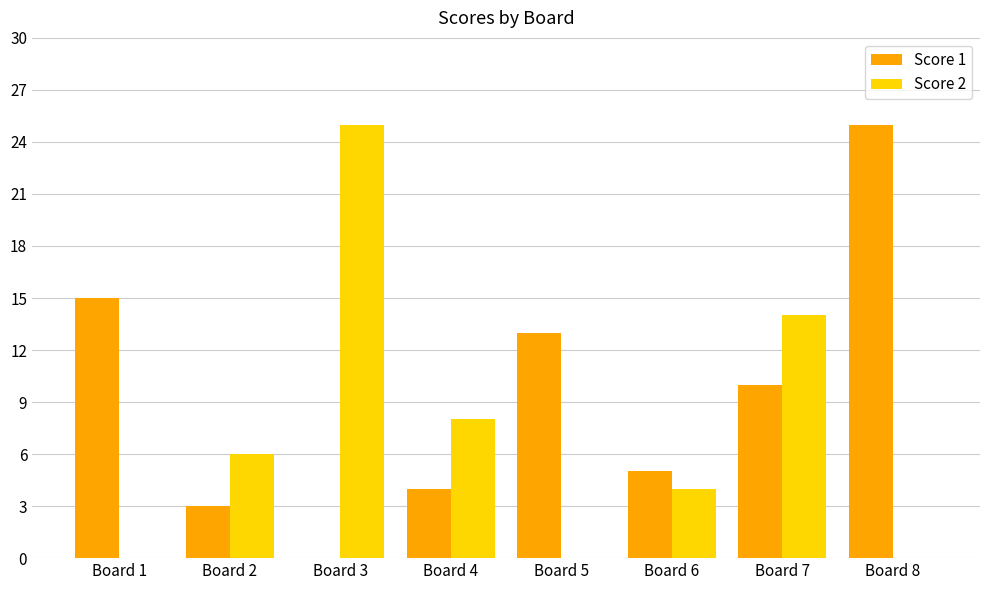

Which series has the largest total across all categories?

Score 1